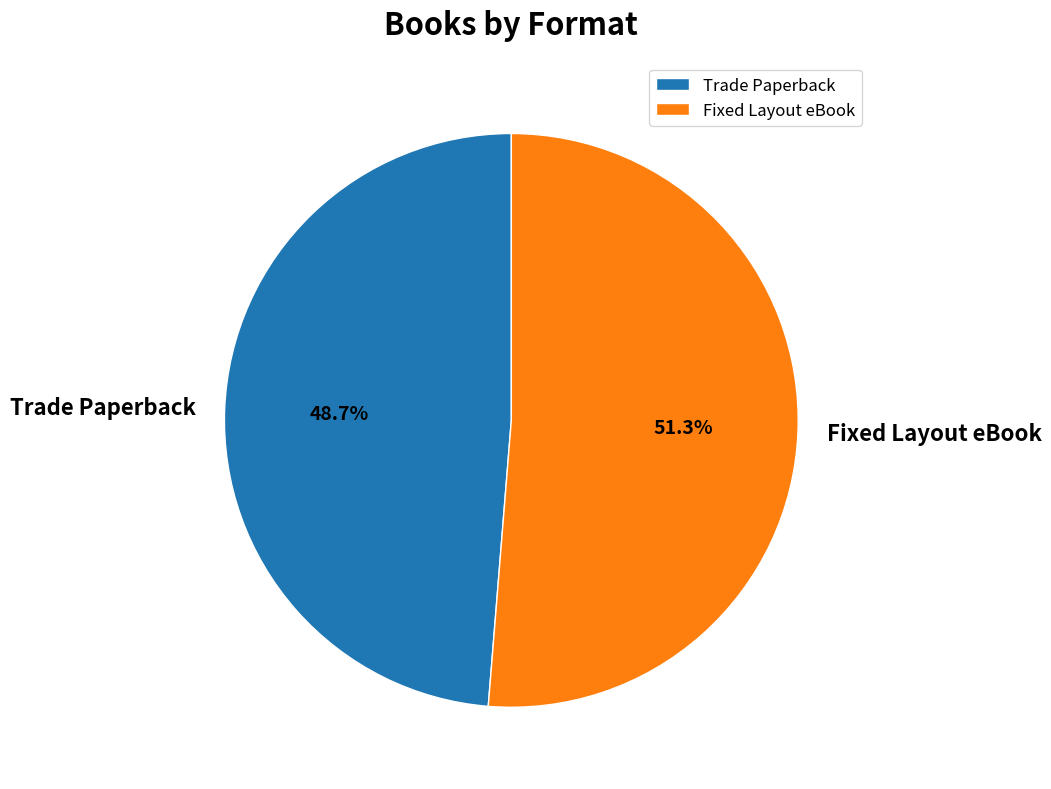

Is it true that Fixed Layout eBook is 40% of the pie?

False